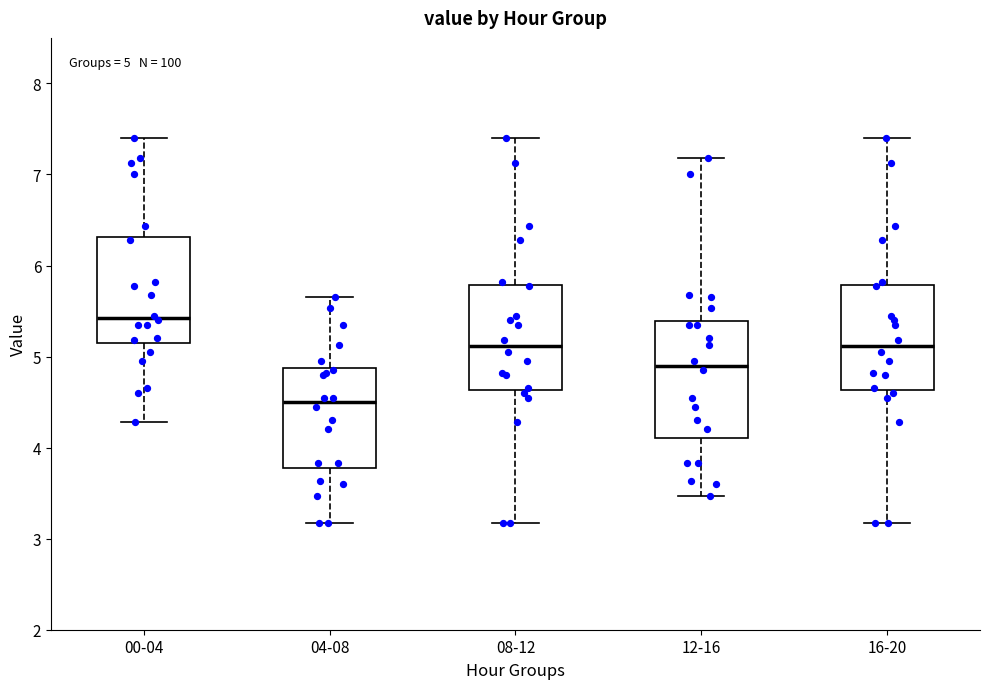

Which box is the tallest, from its lower edge to its upper edge?

12-16